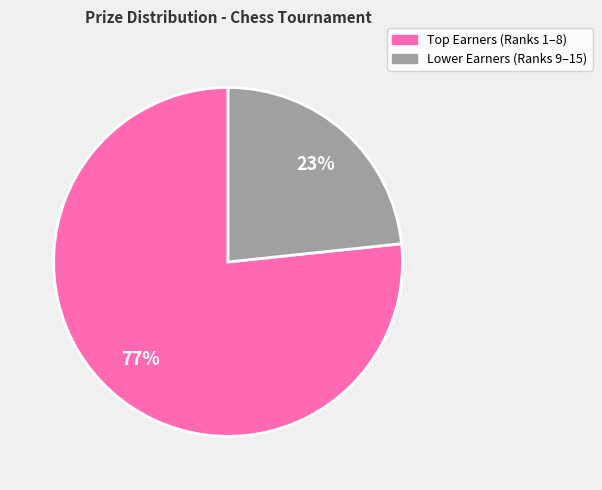

Is there any slice that represents more than half of the pie?

Yes